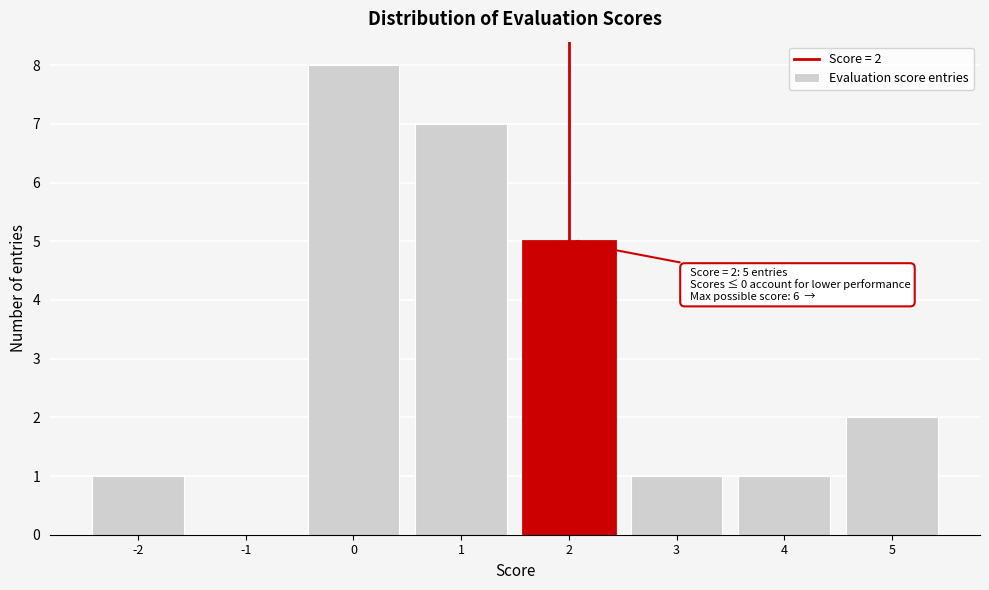

Reading left to right, what are all the values shown in this chart?

-2=1	-1=0	0=8	1=7	2=5	3=1	4=1	5=2